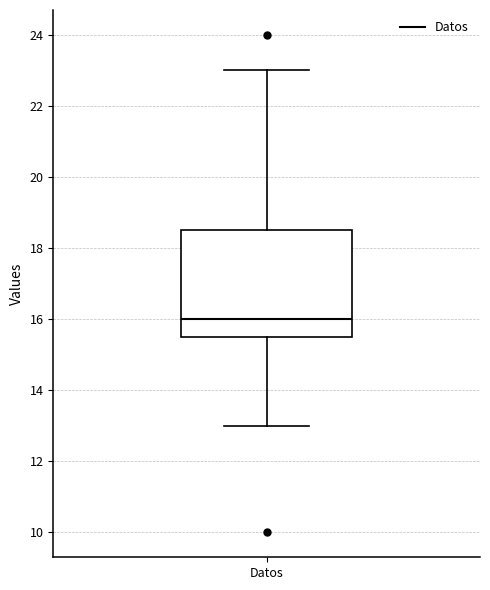

Where does the median line of the box for Datos sit on the y-axis? The values are not printed on the chart, so give them approximately, as read against the axis.

16.0